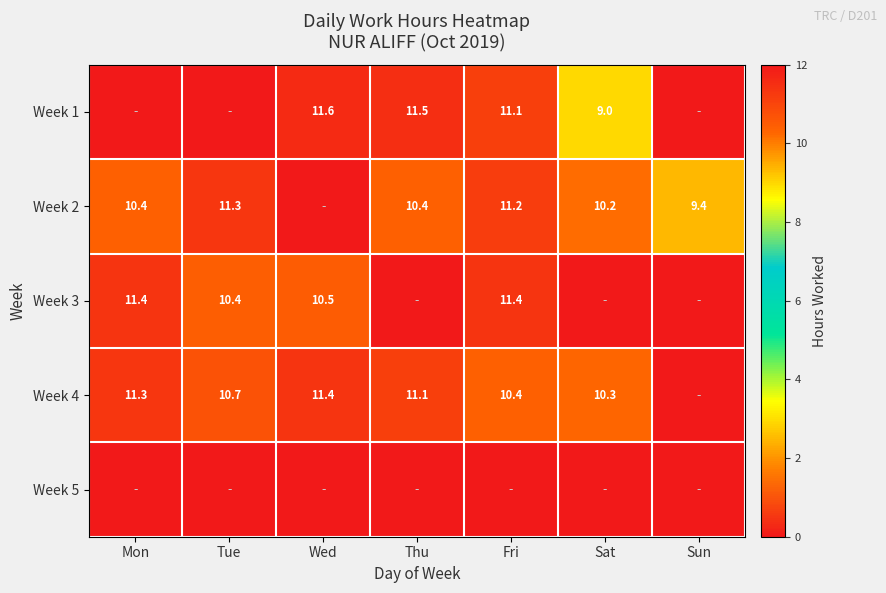

What is the difference between the Week 1 values at Sat and Wed?

2.6